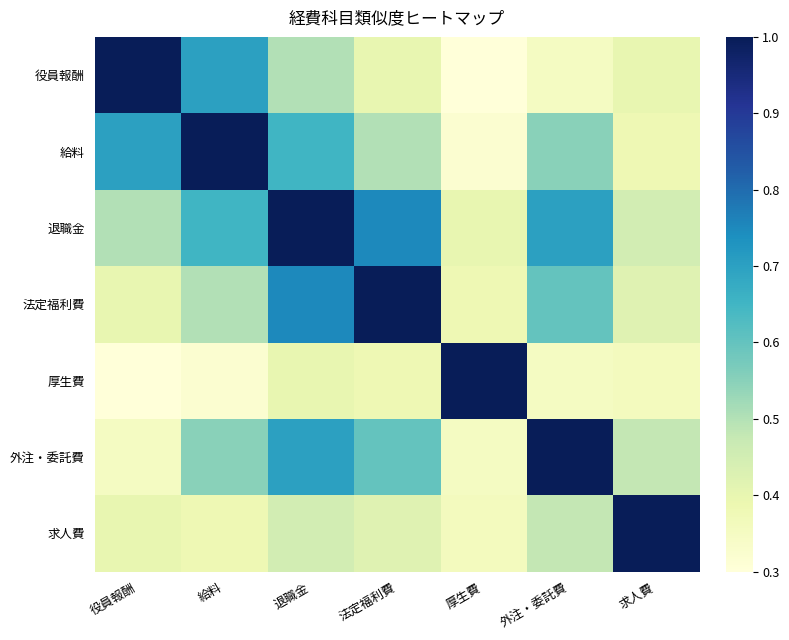

Reading right to left, transcribe all the data shown in this chart.

役員報酬: 求人費=0.4	外注・委託費=0.3	厚生費=0.3	法定福利費=0.4	退職金=0.5	給料=0.7	役員報酬=1.0
給料: 求人費=0.4	外注・委託費=0.6	厚生費=0.3	法定福利費=0.5	退職金=0.7	給料=1.0	役員報酬=0.7
退職金: 求人費=0.5	外注・委託費=0.7	厚生費=0.4	法定福利費=0.8	退職金=1.0	給料=0.7	役員報酬=0.5
法定福利費: 求人費=0.4	外注・委託費=0.6	厚生費=0.4	法定福利費=1.0	退職金=0.8	給料=0.5	役員報酬=0.4
厚生費: 求人費=0.4	外注・委託費=0.3	厚生費=1.0	法定福利費=0.4	退職金=0.4	給料=0.3	役員報酬=0.3
外注・委託費: 求人費=0.5	外注・委託費=1.0	厚生費=0.3	法定福利費=0.6	退職金=0.7	給料=0.6	役員報酬=0.3
求人費: 求人費=1.0	外注・委託費=0.5	厚生費=0.4	法定福利費=0.4	退職金=0.5	給料=0.4	役員報酬=0.4